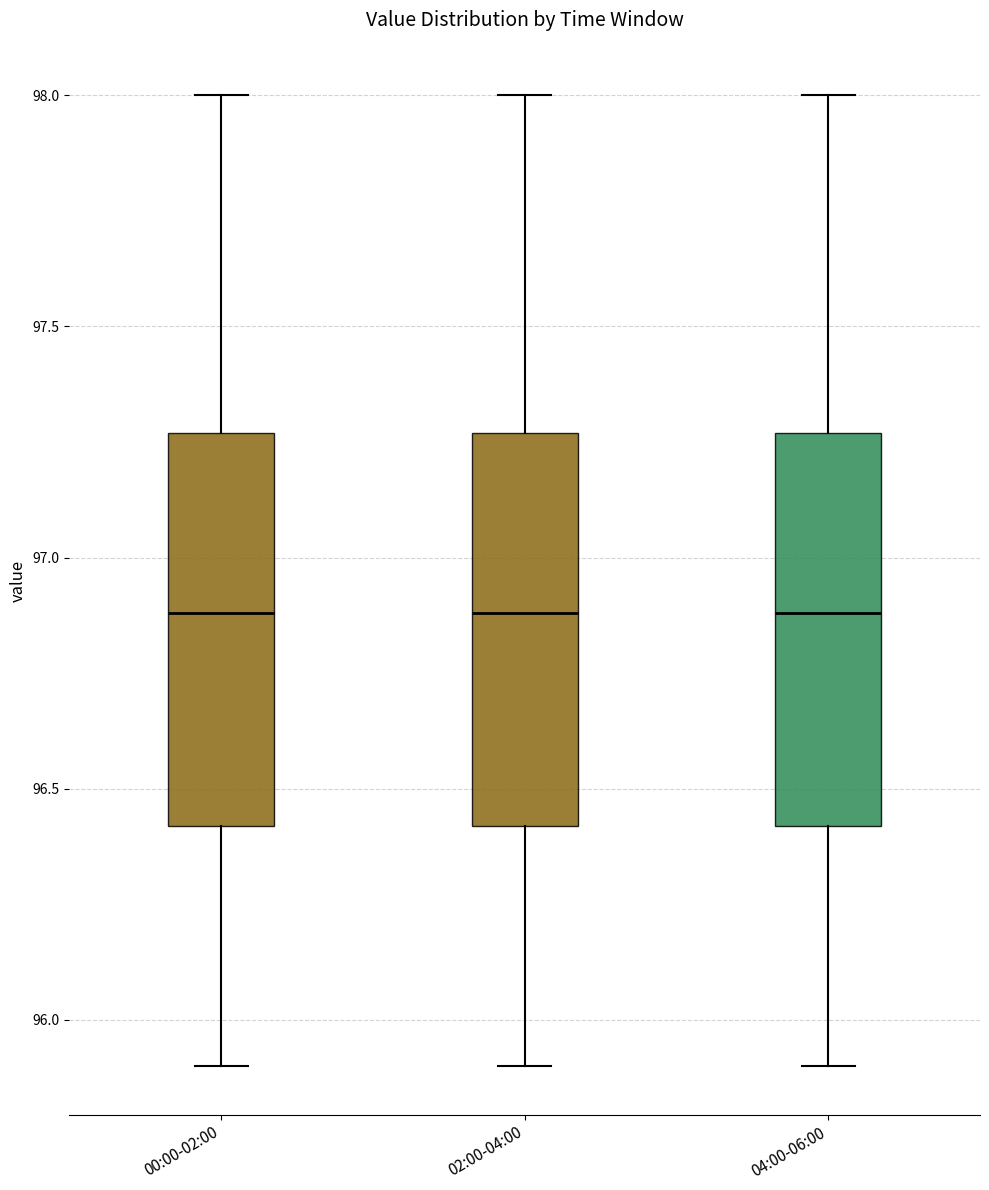

Reading left to right, transcribe this box plot: for each box, give where its median line is, the range the box spans, and where its two whiskers end, as read against the y-axis. The values are not printed on the chart, so give them approximately, as read against the axis.

00:00-02:00: median 96.90, box 96.40 to 97.25, whiskers 95.90 to 98.00
02:00-04:00: median 96.90, box 96.40 to 97.25, whiskers 95.90 to 98.00
04:00-06:00: median 96.90, box 96.40 to 97.25, whiskers 95.90 to 98.00